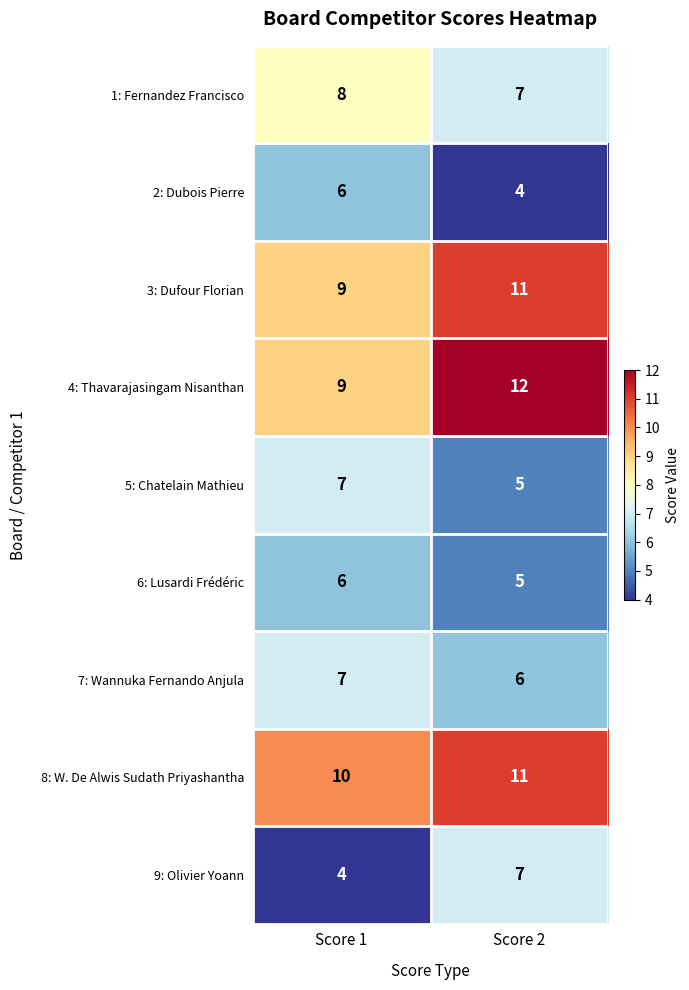

Reading right to left, list all the values displayed in this chart.

1: Fernandez Francisco: Score 2=7	Score 1=8
2: Dubois Pierre: Score 2=4	Score 1=6
3: Dufour Florian: Score 2=11	Score 1=9
4: Thavarajasingam Nisanthan: Score 2=12	Score 1=9
5: Chatelain Mathieu: Score 2=5	Score 1=7
6: Lusardi Frédéric: Score 2=5	Score 1=6
7: Wannuka Fernando Anjula: Score 2=6	Score 1=7
8: W. De Alwis Sudath Priyashantha: Score 2=11	Score 1=10
9: Olivier Yoann: Score 2=7	Score 1=4